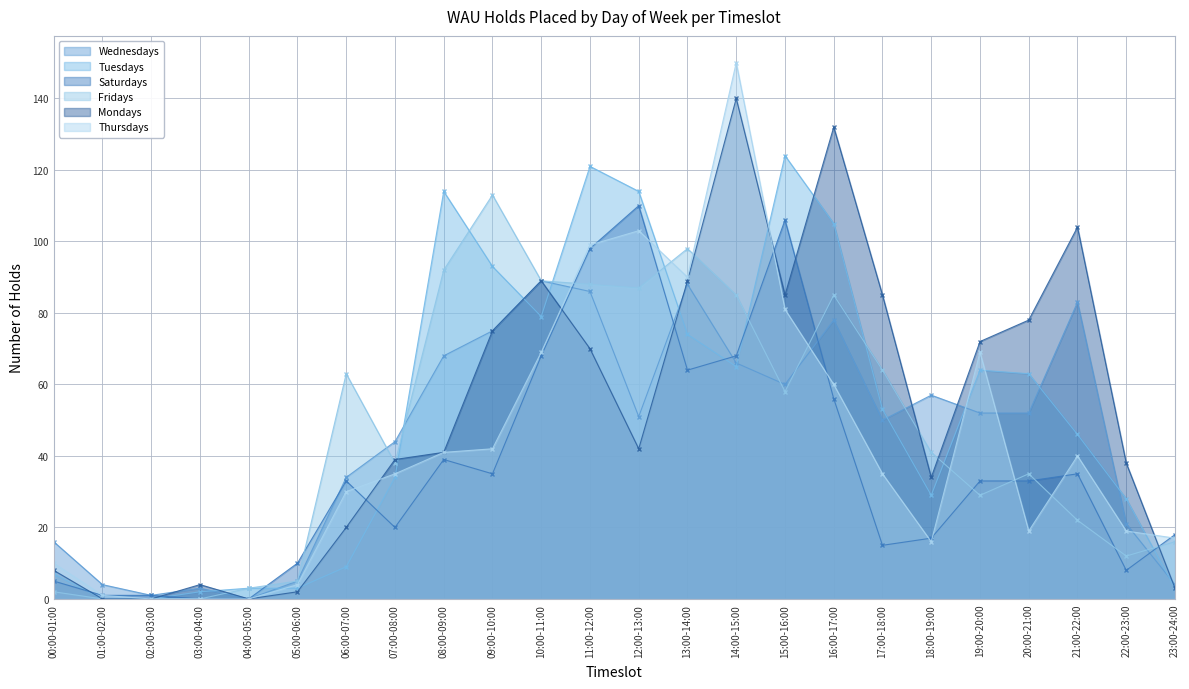

At which label is Saturdays closest to 55?

16:00-17:00